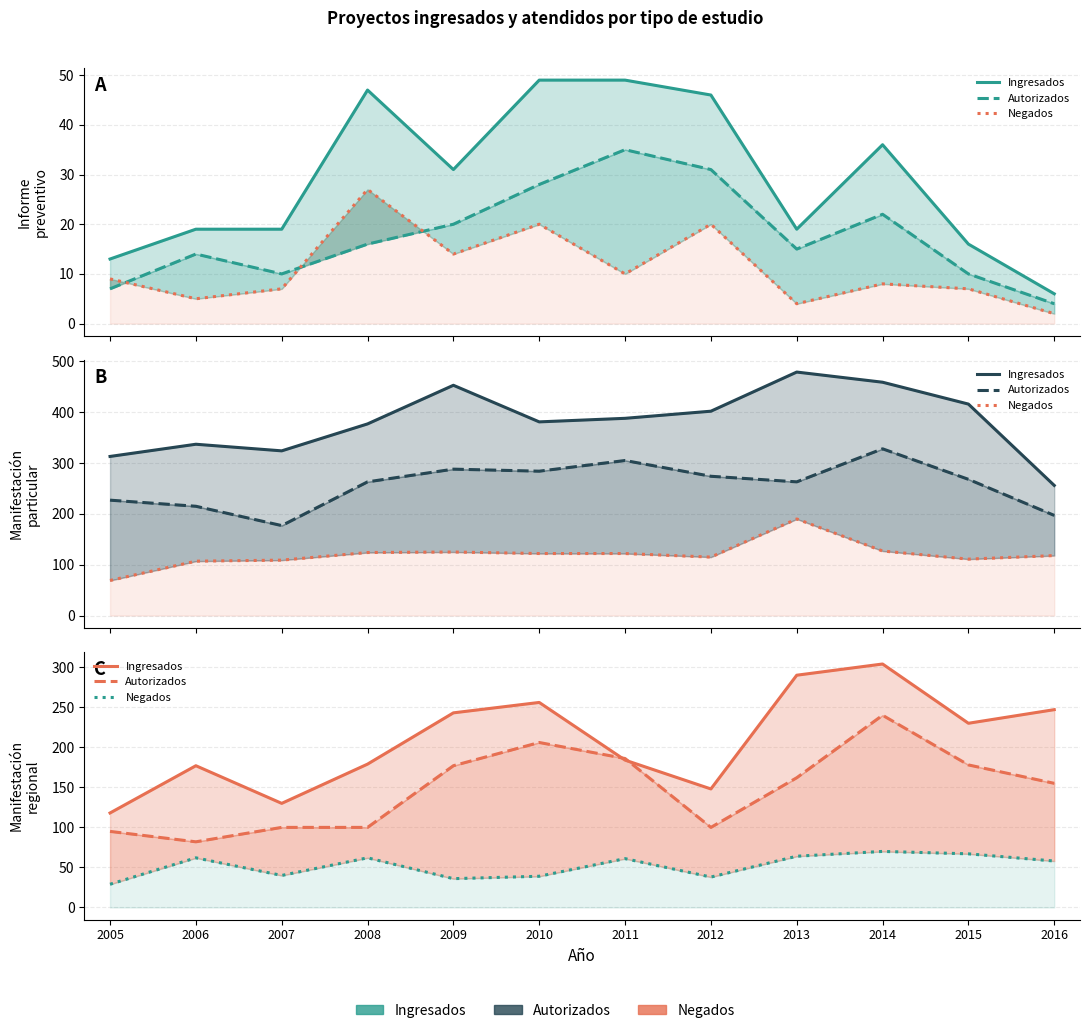

Rank the series by their maximum value, from lowest to highest.

Negados, Autorizados, Ingresados